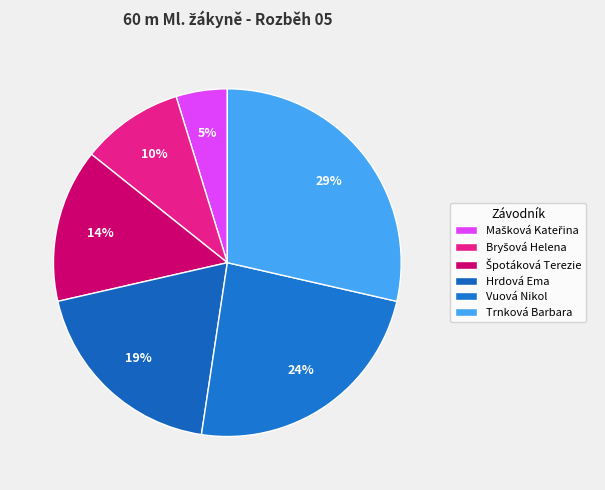

Is there any slice that represents more than half of the pie?

No